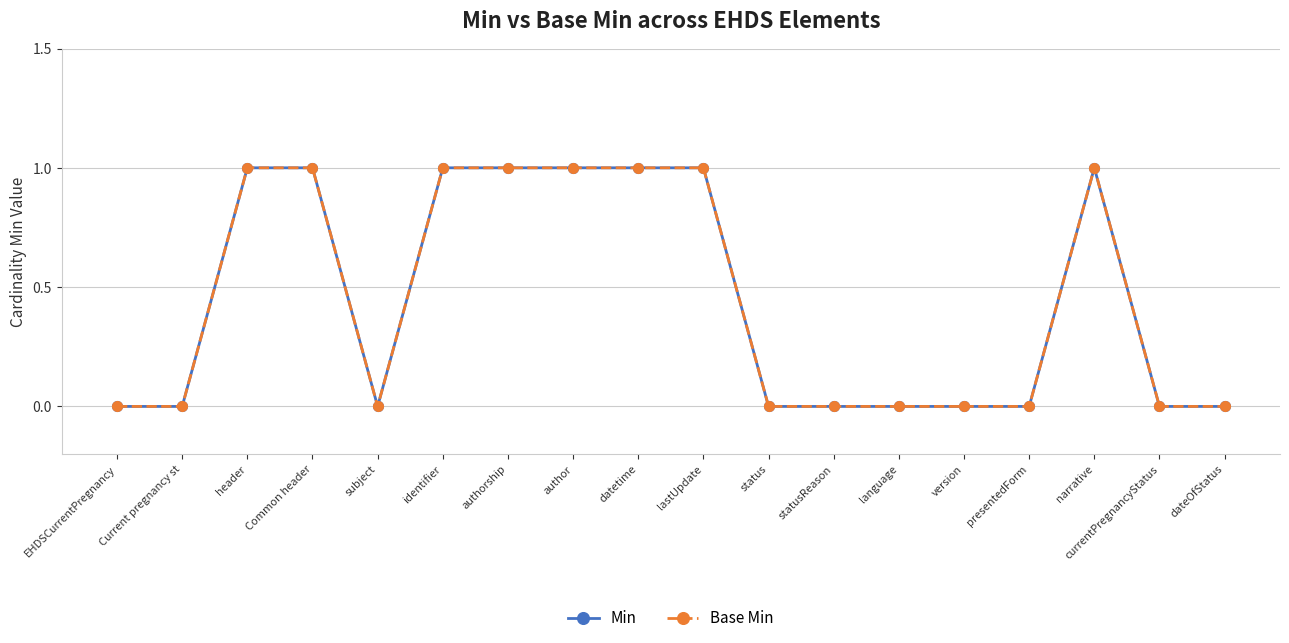

Does the chart have visible grid lines?

Yes